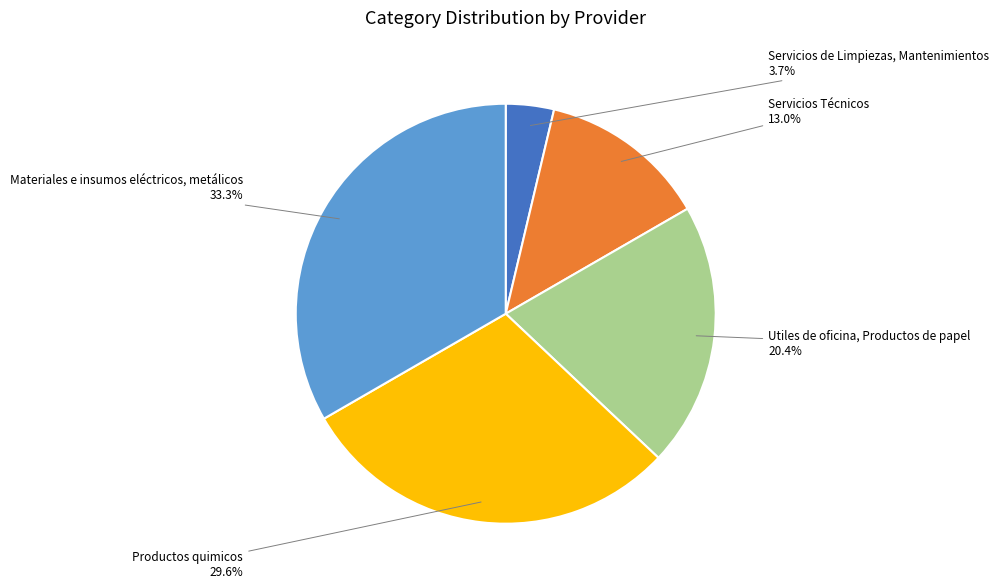

Rank the categories by value from highest to lowest.

Materiales e insumos eléctricos, metálicos, Productos quimicos, Utiles de oficina, Productos de papel, Servicios Técnicos, Servicios de Limpiezas, Mantenimientos